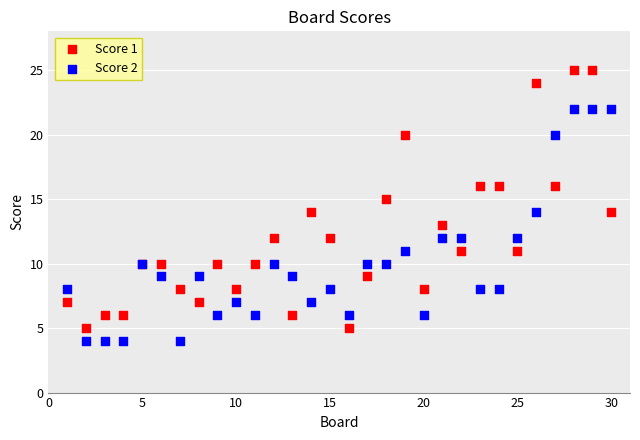

Which series reaches the maximum Y coordinate?

Score 1